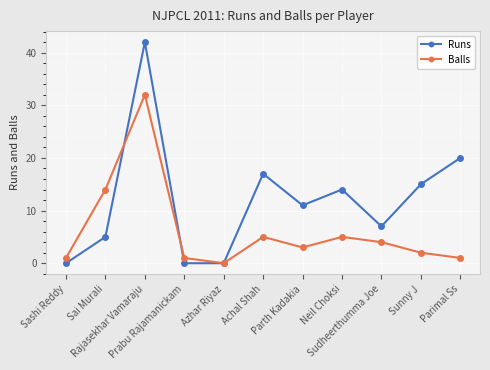

Reading left to right, what are all the values shown in this chart?

Runs: 0	5	42	0	0	17	11	14	7	15	20
Balls: 1	14	32	1	0	5	3	5	4	2	1